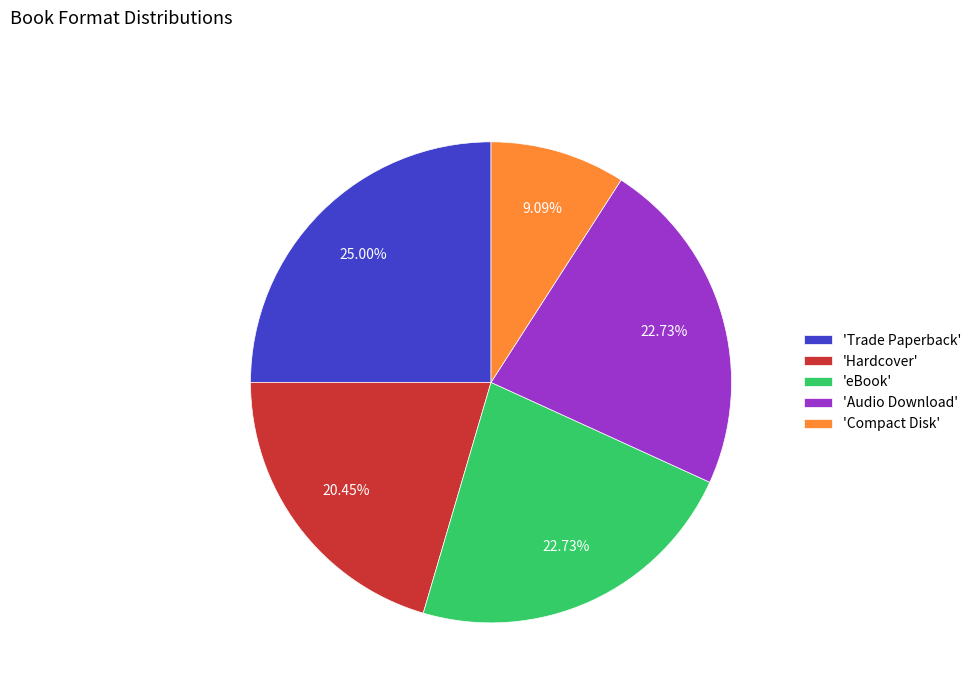

How many slices are in this pie chart?

5